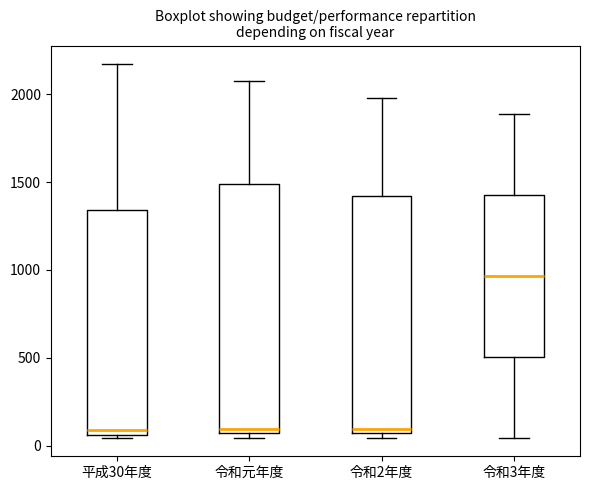

Where does the median line of the box for 平成30年度 sit on the y-axis? The values are not printed on the chart, so give them approximately, as read against the axis.

100